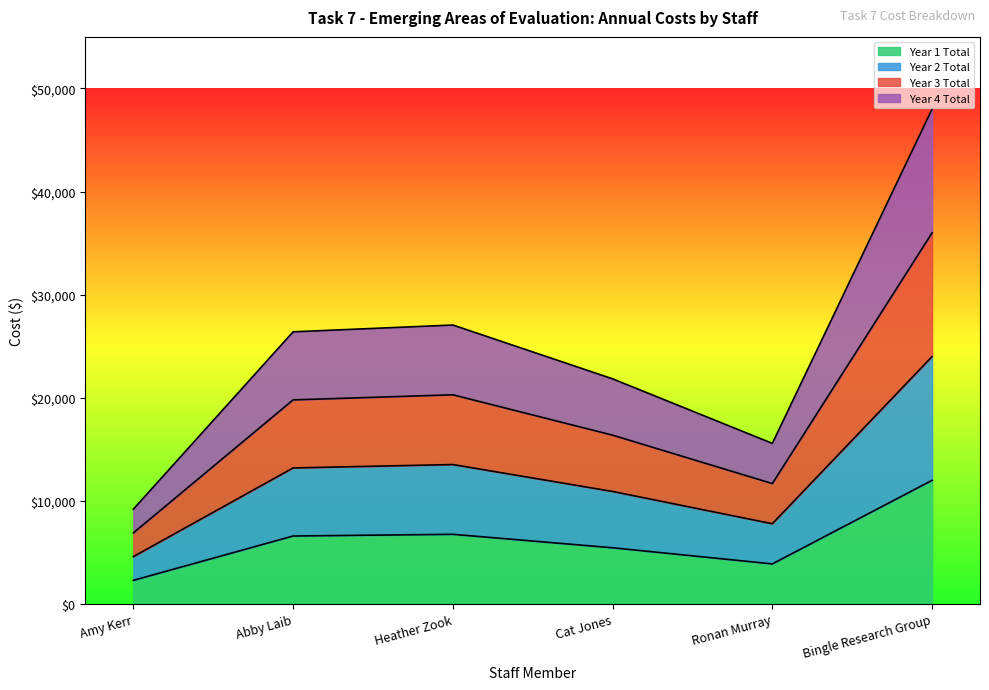

What position from the right is Heather Zook?

4